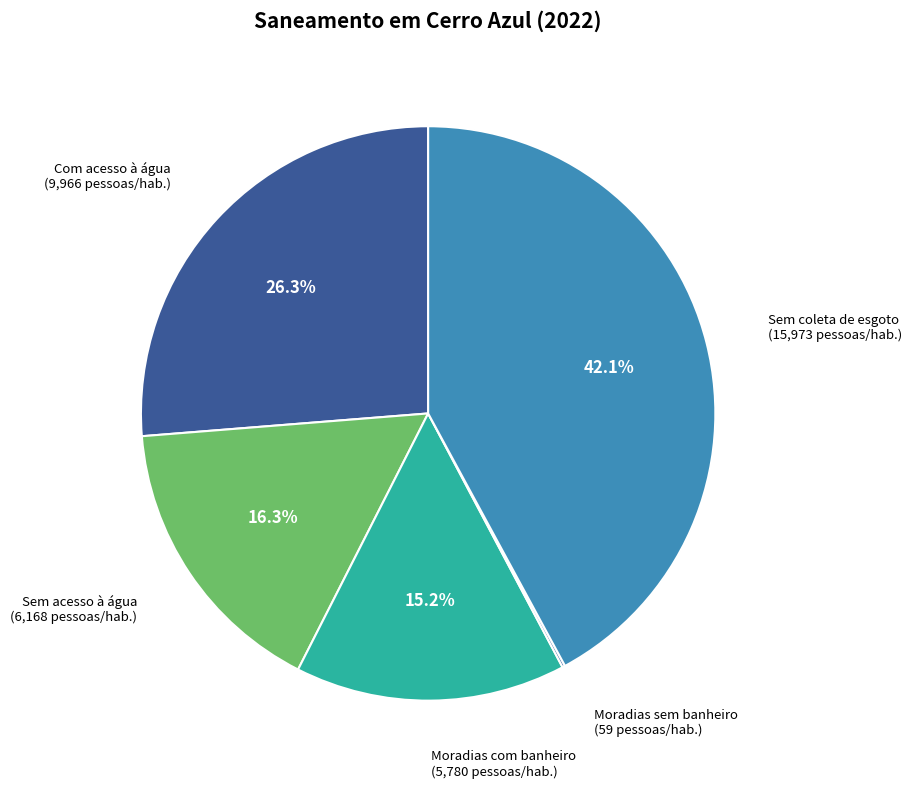

What is the largest slice in the pie chart?

Sem coleta de esgoto